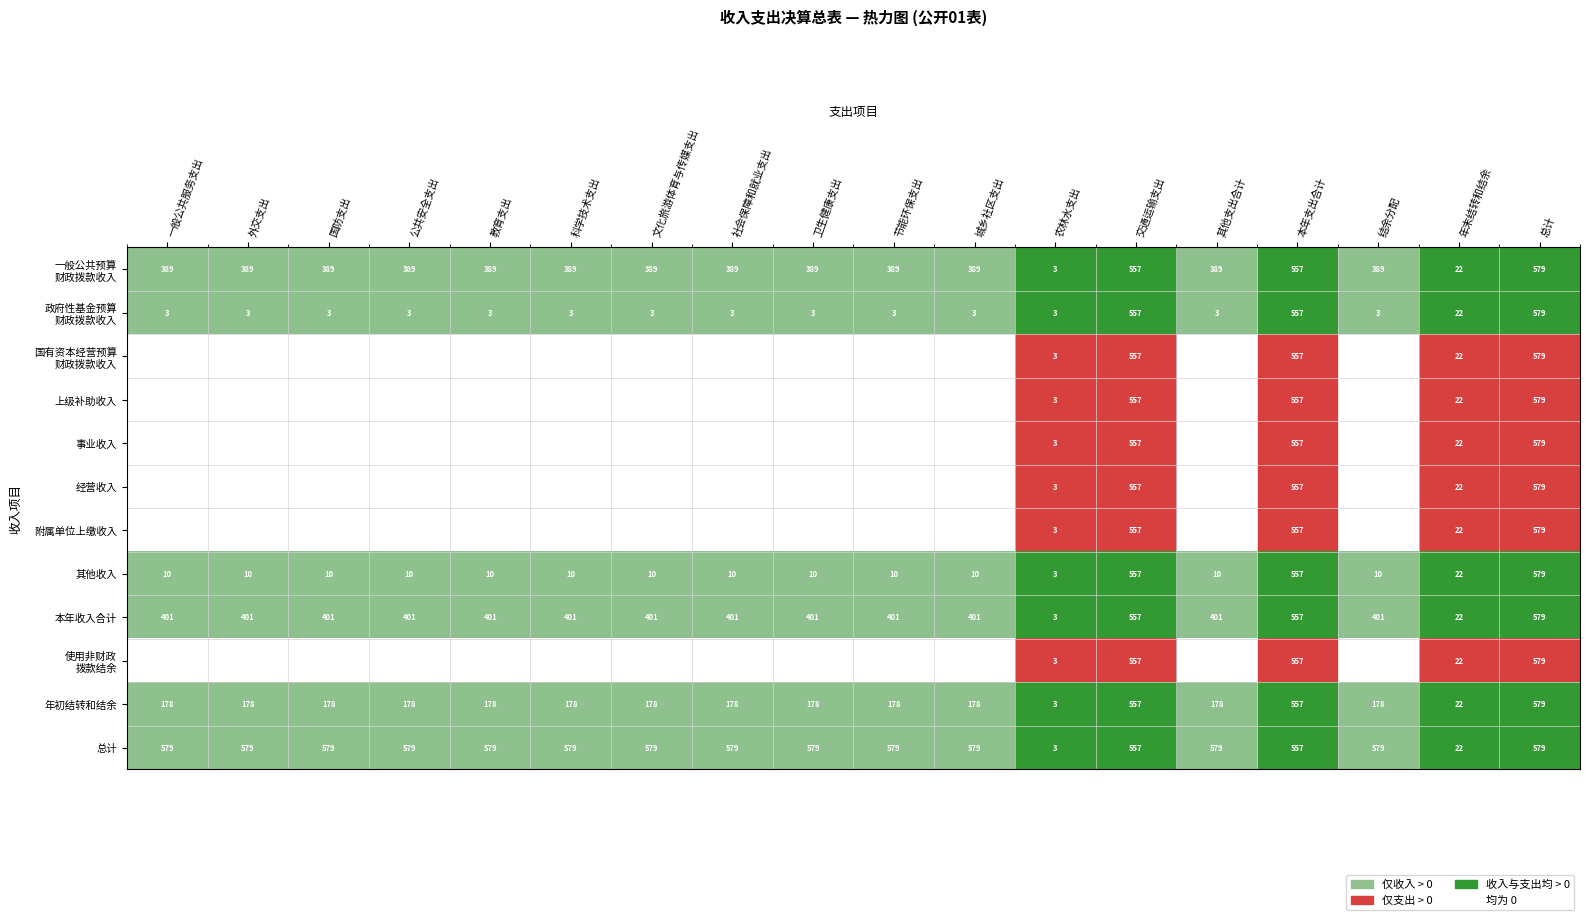

At how many categories does at least one series exceed 0?

18